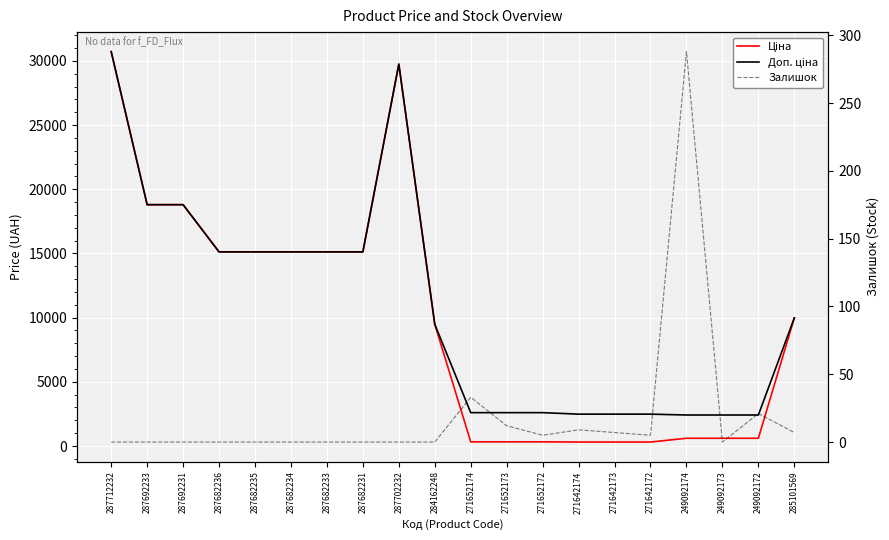

At 271652172, list the series in order from smallest to largest.

Залишок, Ціна, Доп. ціна